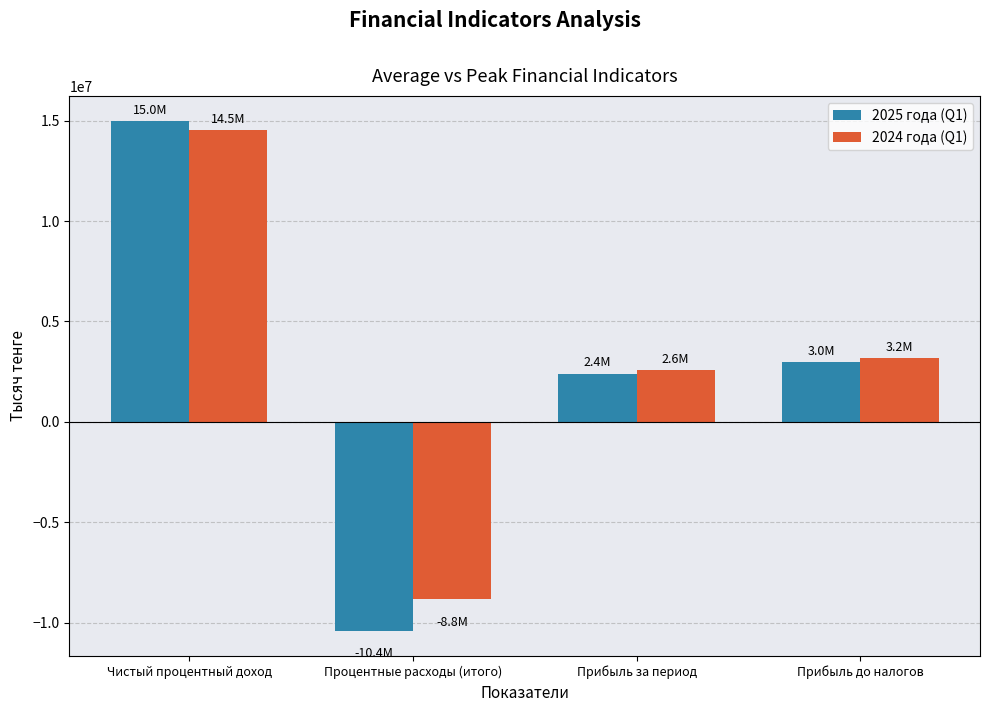

Which series has the largest total across all categories?

2024 года (Q1)